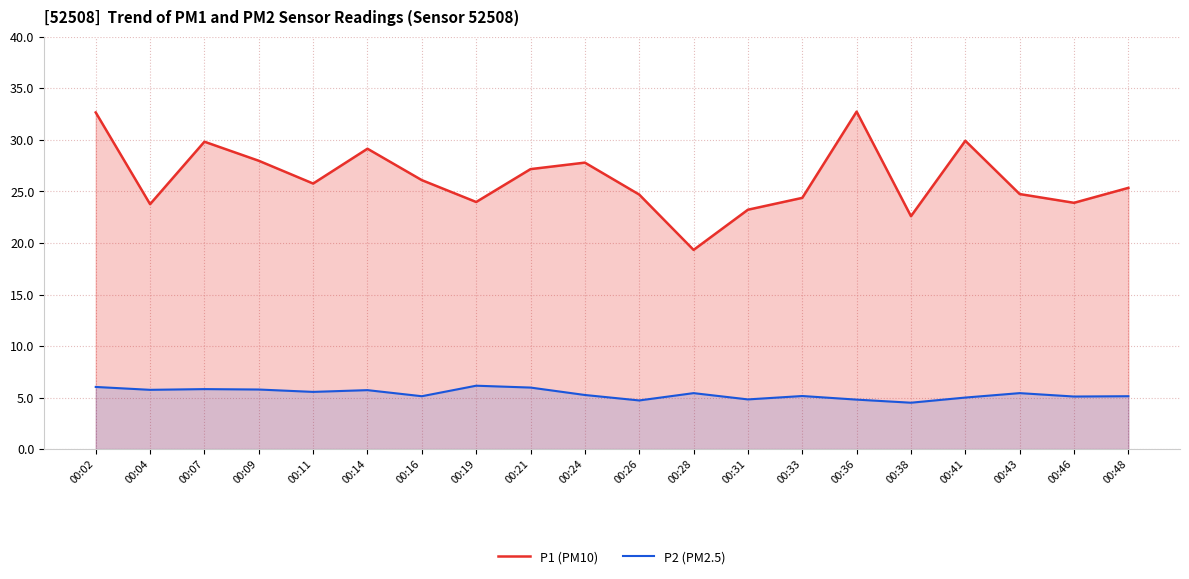

What is the maximum value shown in the chart?

32.8